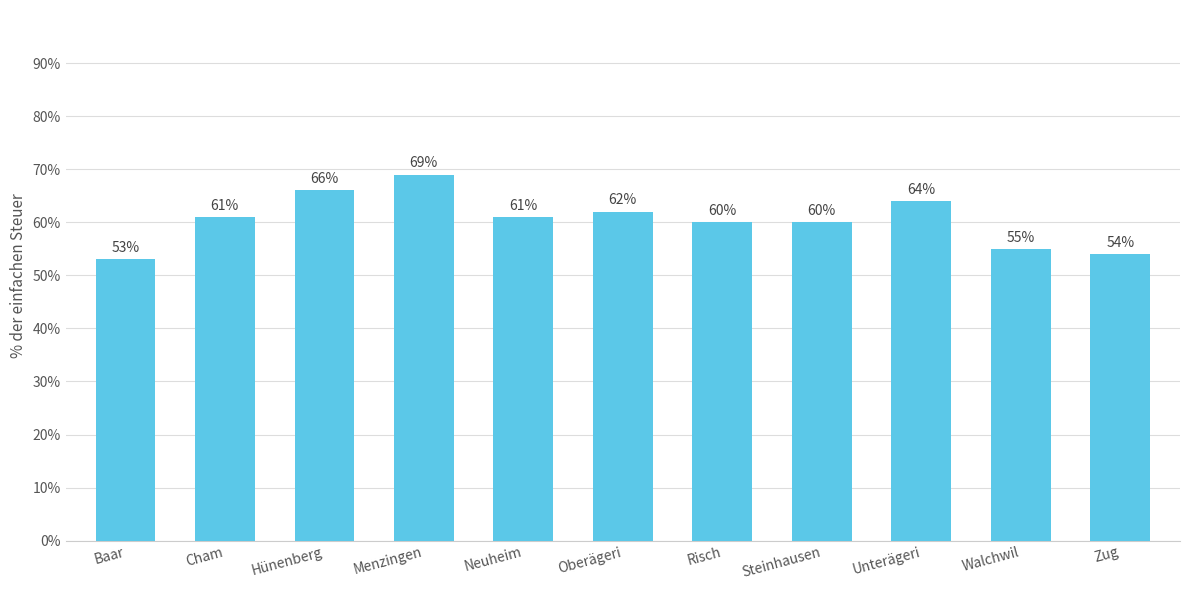

What is the label of the 3rd bar from the left?

Hünenberg